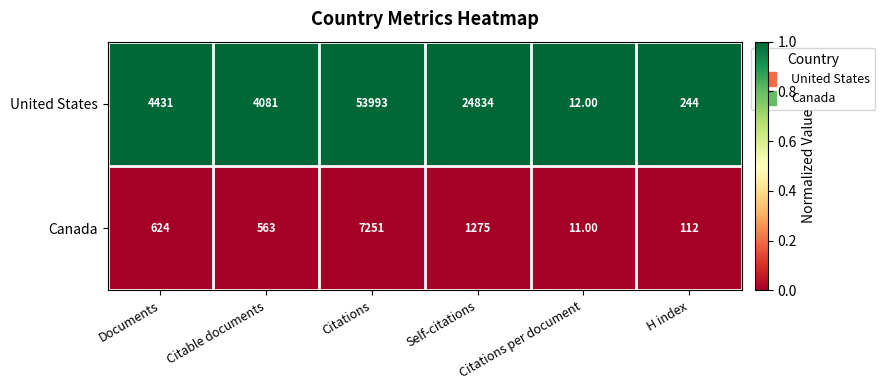

Rank the series by their average value, from lowest to highest.

Canada, United States